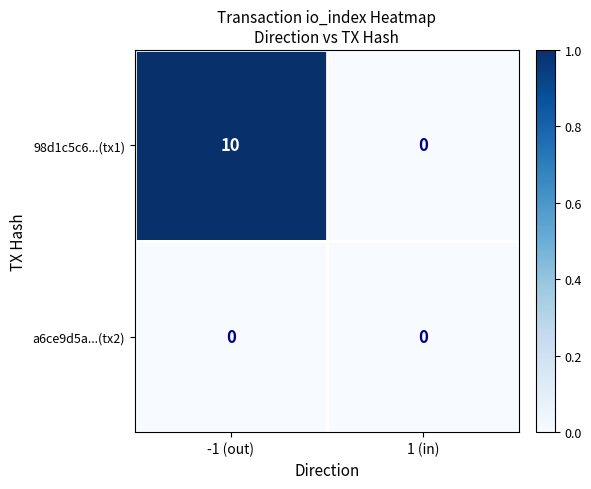

Rank the series by their average value, from highest to lowest.

98d1c5c6...(tx1), a6ce9d5a...(tx2)